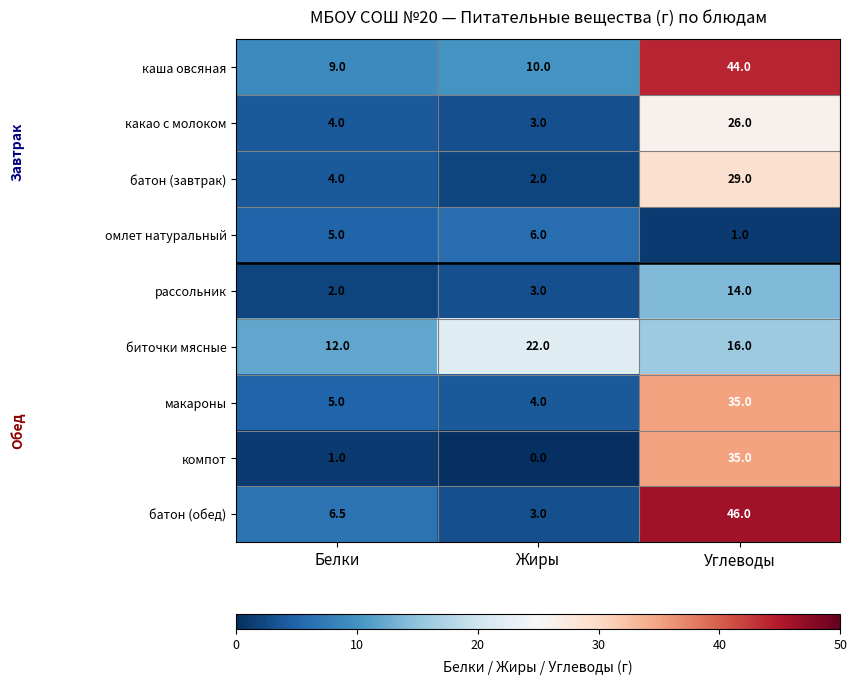

Which series has the largest total across all categories?

каша овсяная